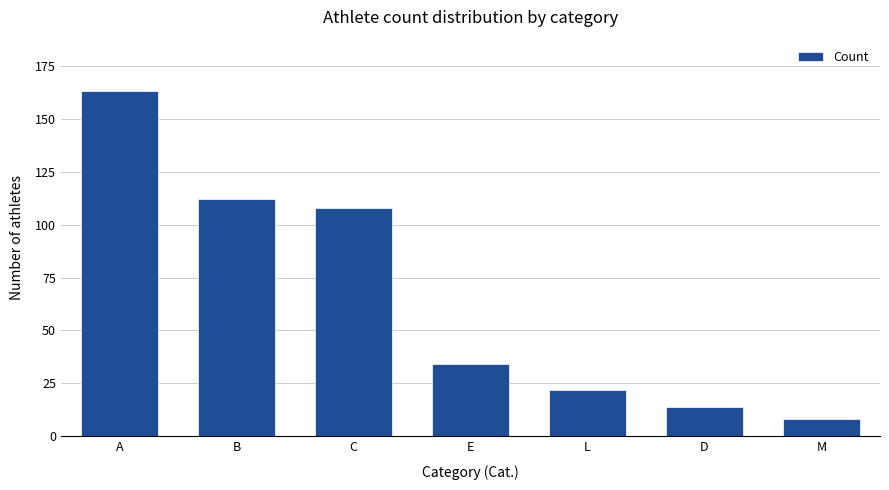

What is the label of the 1st bar from the left?

A